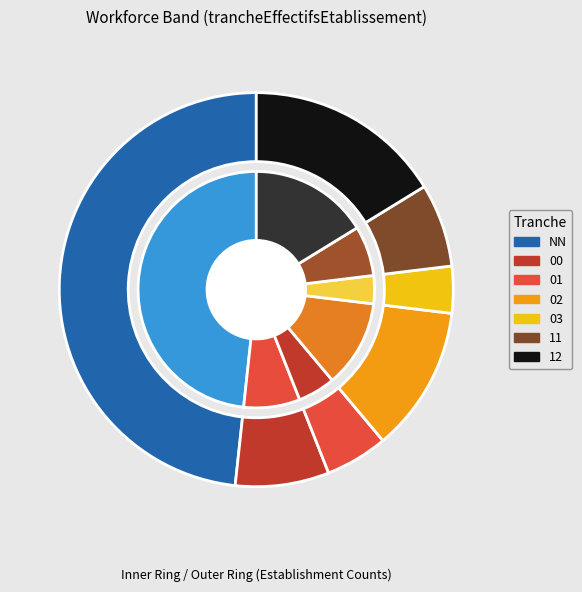

Does any single category account for the majority?

No